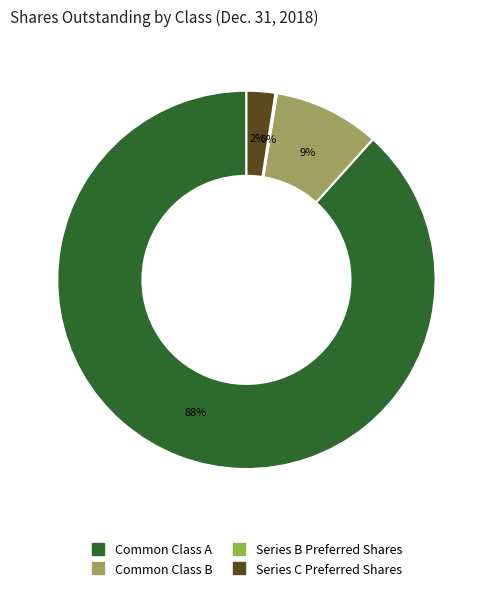

How many segments does this pie chart have?

4